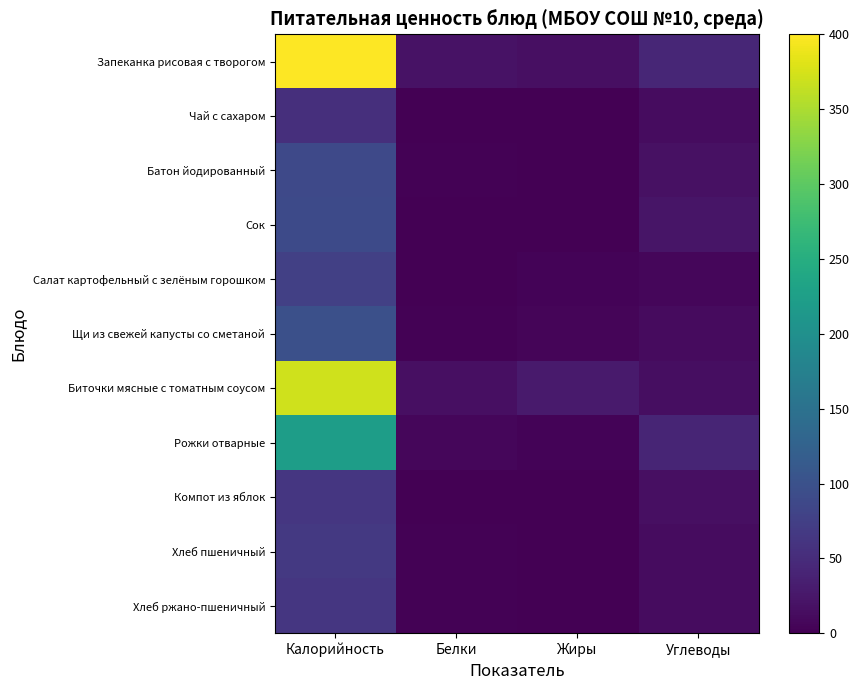

At Белки, list the series in order from smallest to largest.

Сок, Компот из яблок, Чай с сахаром, Салат картофельный с зелёным горошком, Щи из свежей капусты со сметаной, Хлеб ржано-пшеничный, Хлеб пшеничный, Батон йодированный, Рожки отварные, Биточки мясные с томатным соусом, Запеканка рисовая с творогом